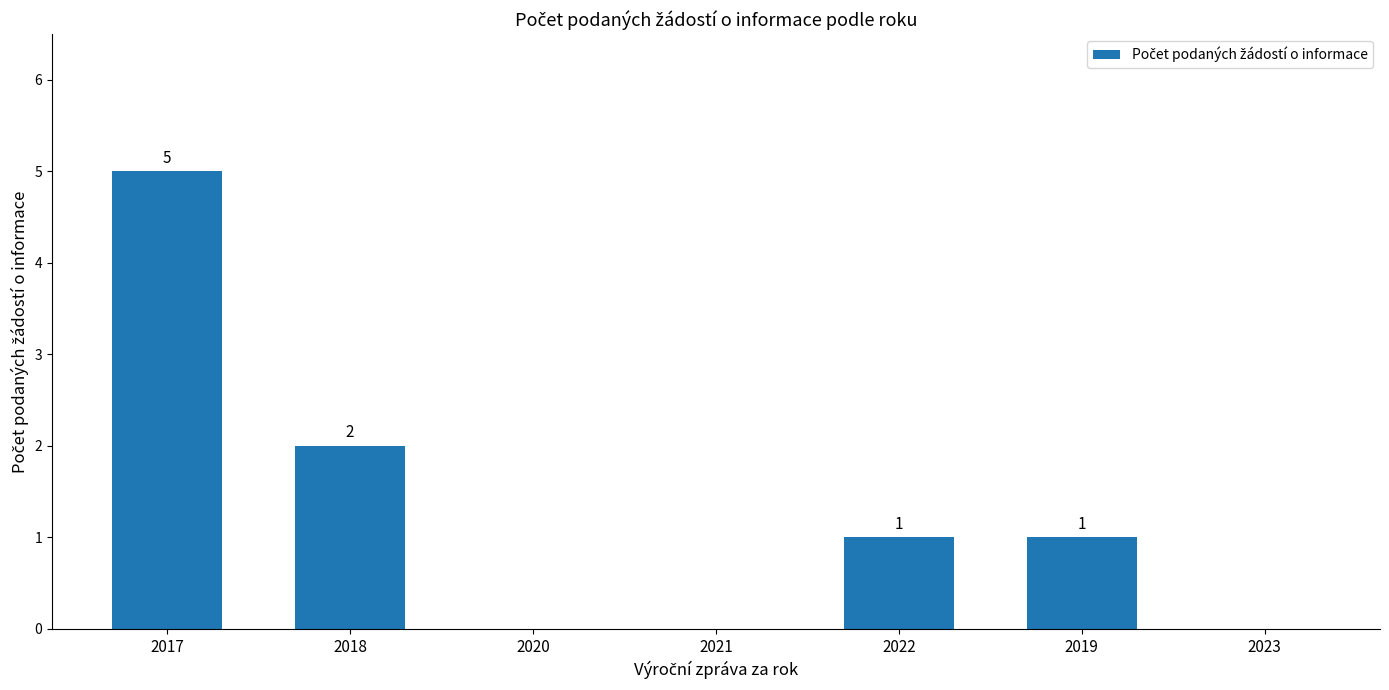

Is it true that the value at 2017 is 7?

False